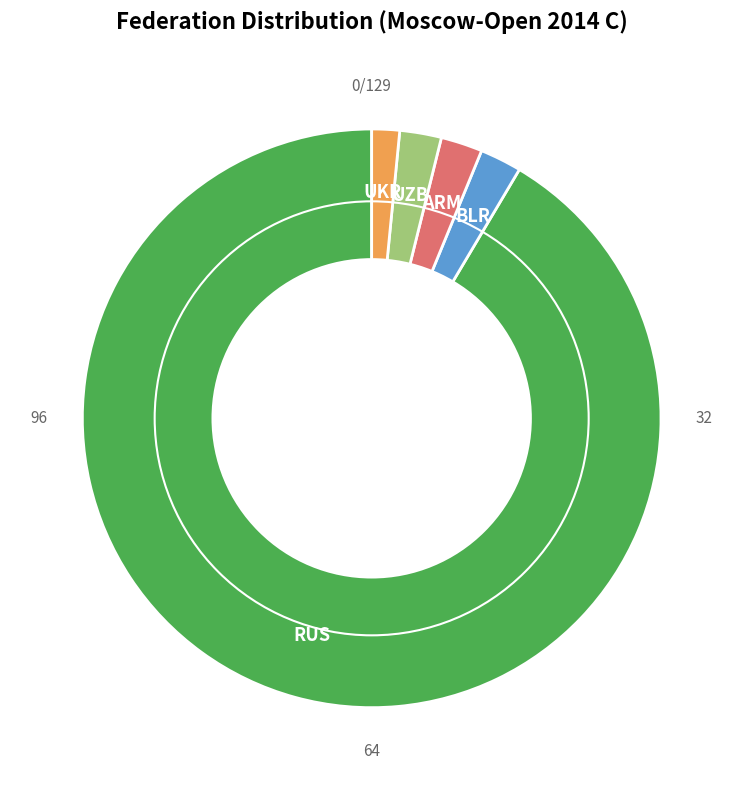

Combined, do ARM and UKR account for over 50%?

No